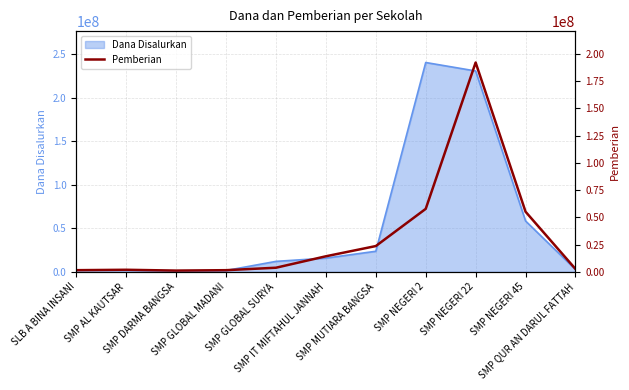

What is the approximate value at SMP DARMA BANGSA, to the nearest 100?

1125000